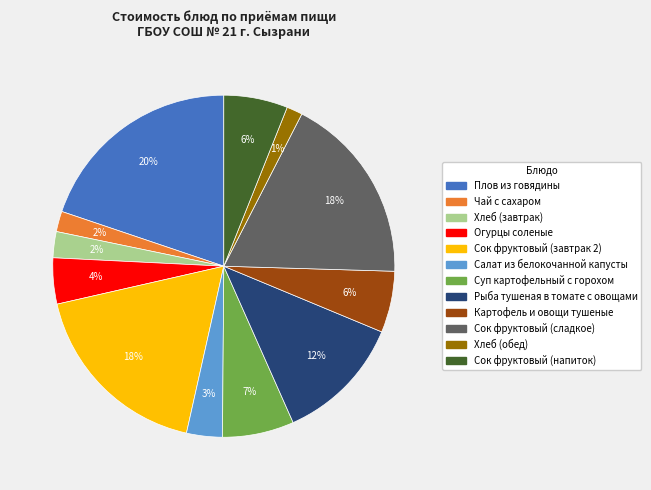

Is Картофель и овощи тушеные the majority of the pie?

No